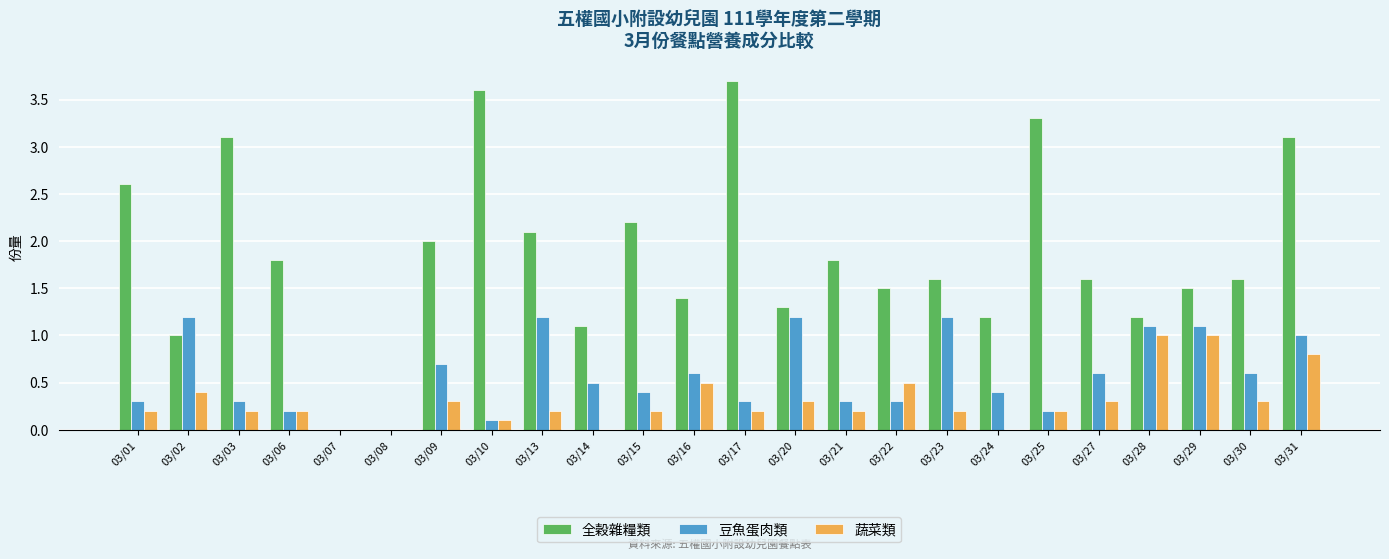

Reading left to right, list all the values displayed in this chart.

全穀雜糧類: 03/01=2.6	03/02=1.0	03/03=3.1	03/06=1.8	03/07=0.0	03/08=0.0	03/09=2.0	03/10=3.6	03/13=2.1	03/14=1.1	03/15=2.2	03/16=1.4	03/17=3.7	03/20=1.3	03/21=1.8	03/22=1.5	03/23=1.6	03/24=1.2	03/25=3.3	03/27=1.6	03/28=1.2	03/29=1.5	03/30=1.6	03/31=3.1
豆魚蛋肉類: 03/01=0.3	03/02=1.2	03/03=0.3	03/06=0.2	03/07=0.0	03/08=0.0	03/09=0.7	03/10=0.1	03/13=1.2	03/14=0.5	03/15=0.4	03/16=0.6	03/17=0.3	03/20=1.2	03/21=0.3	03/22=0.3	03/23=1.2	03/24=0.4	03/25=0.2	03/27=0.6	03/28=1.1	03/29=1.1	03/30=0.6	03/31=1.0
蔬菜類: 03/01=0.2	03/02=0.4	03/03=0.2	03/06=0.2	03/07=0.0	03/08=0.0	03/09=0.3	03/10=0.1	03/13=0.2	03/14=0.0	03/15=0.2	03/16=0.5	03/17=0.2	03/20=0.3	03/21=0.2	03/22=0.5	03/23=0.2	03/24=0.0	03/25=0.2	03/27=0.3	03/28=1.0	03/29=1.0	03/30=0.3	03/31=0.8